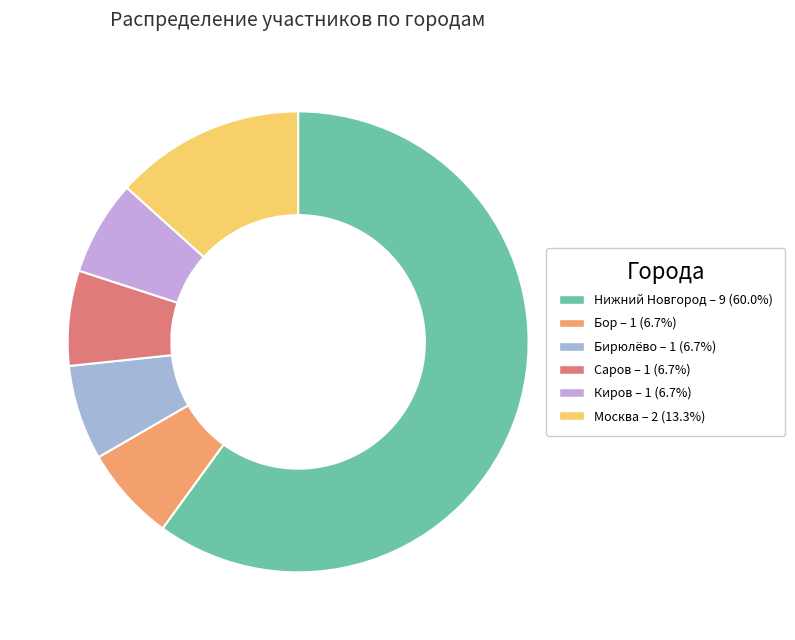

Which slice is the smallest?

Бор